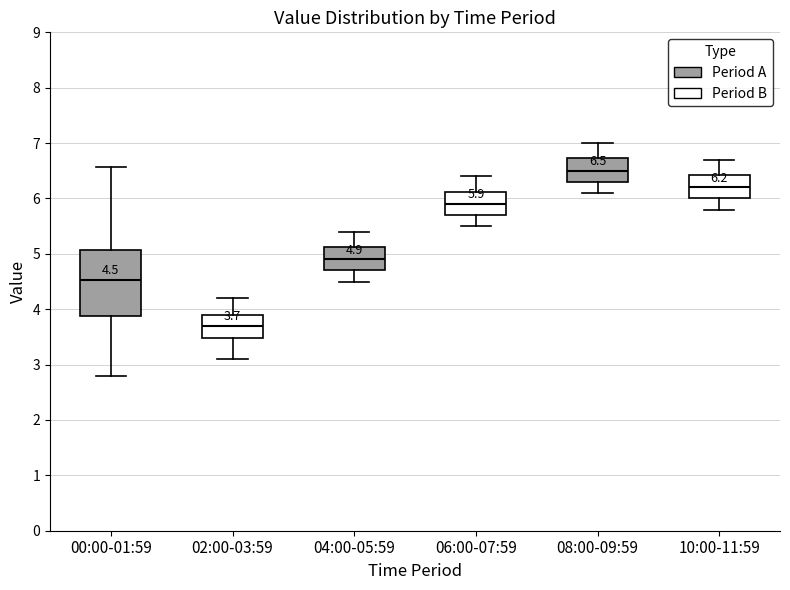

Which box's median line is the highest?

08:00-09:59